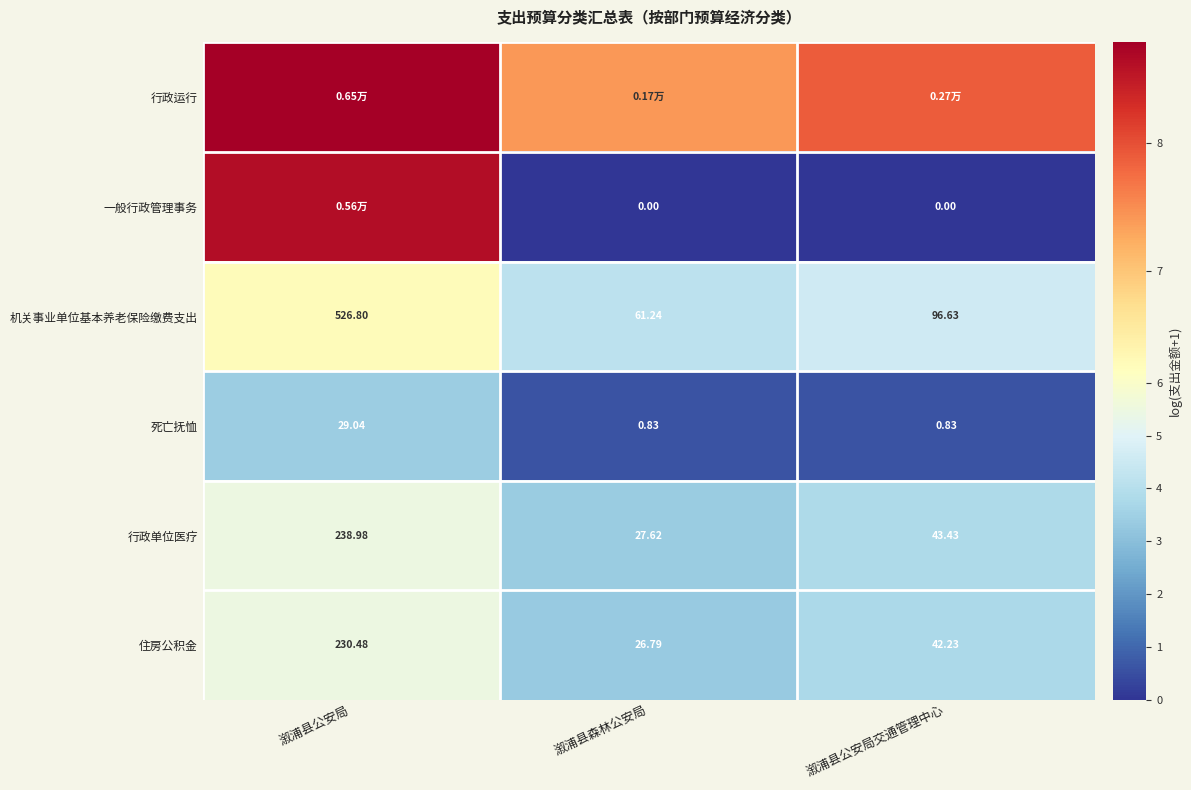

At which label is 机关事业单位基本养老保险缴费支出 closest to 294?

溆浦县公安局交通管理中心